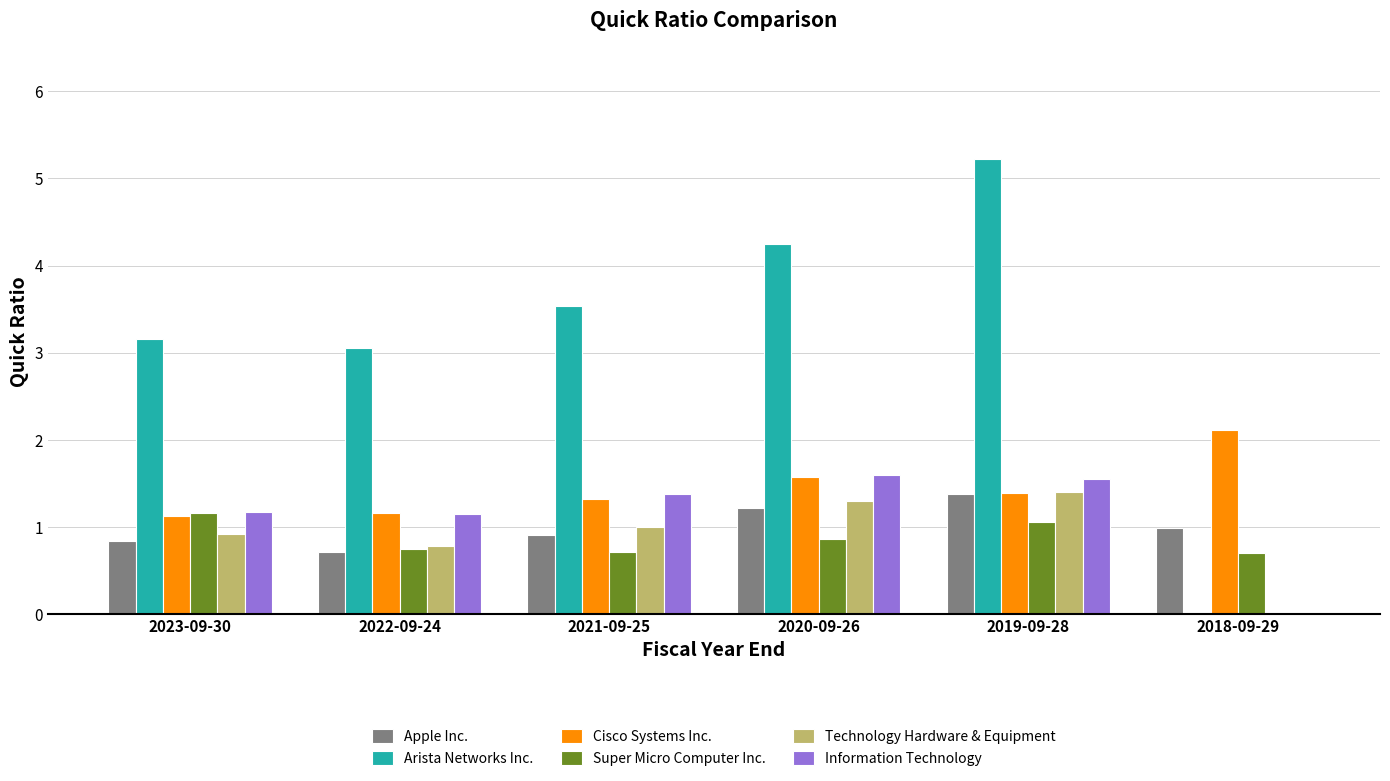

What is the sum of the Information Technology values at 2020-09-26 and 2018-09-29?

1.6